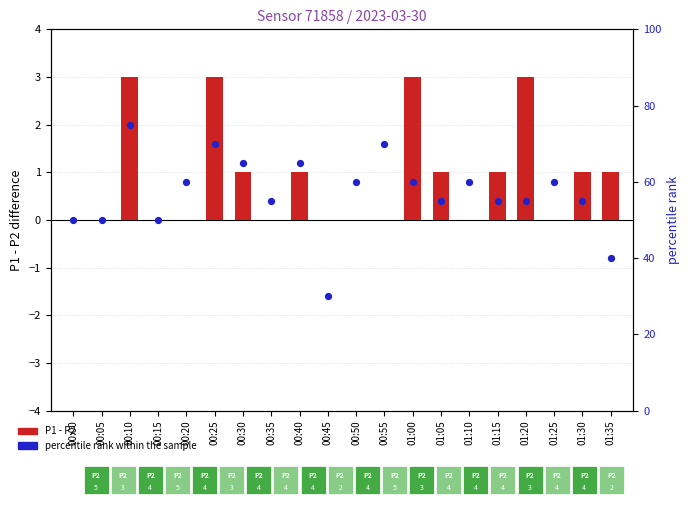

At which category is the sum across all series the highest?

00:10